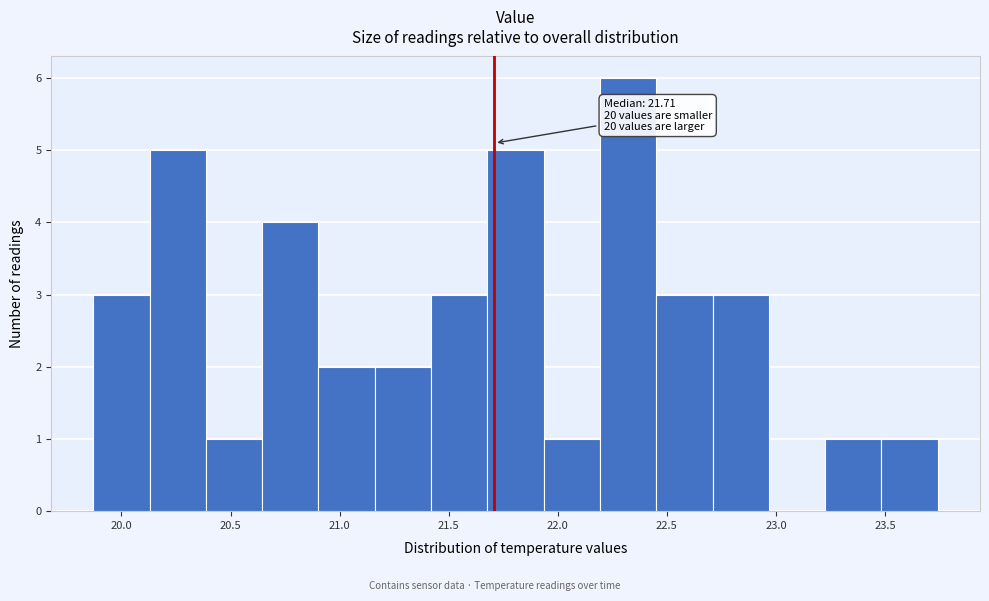

Which range on the x-axis has the tallest bar?

22.20 to 22.45